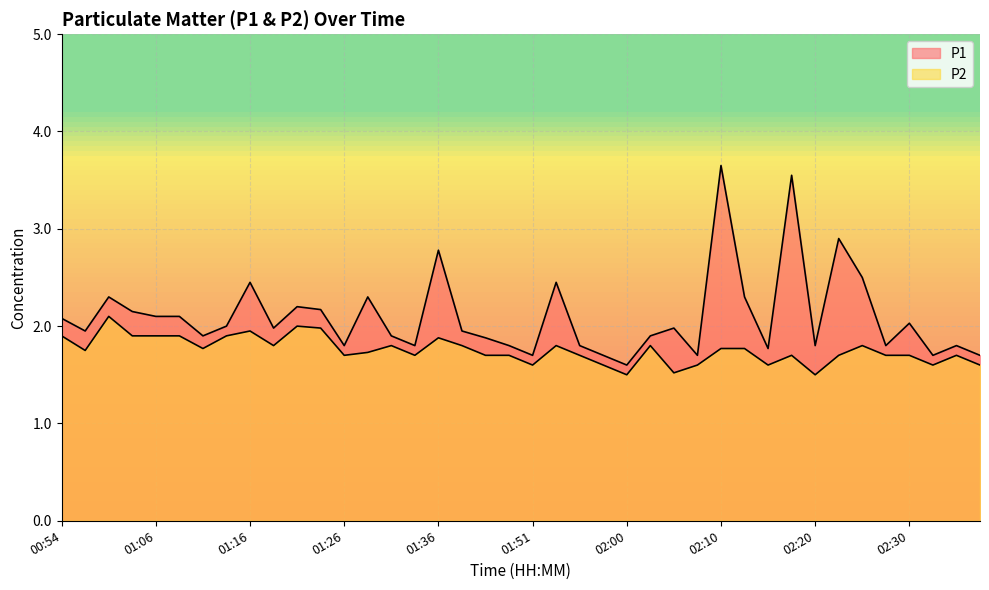

True or false: P2 and P1 intersect in this chart.

False